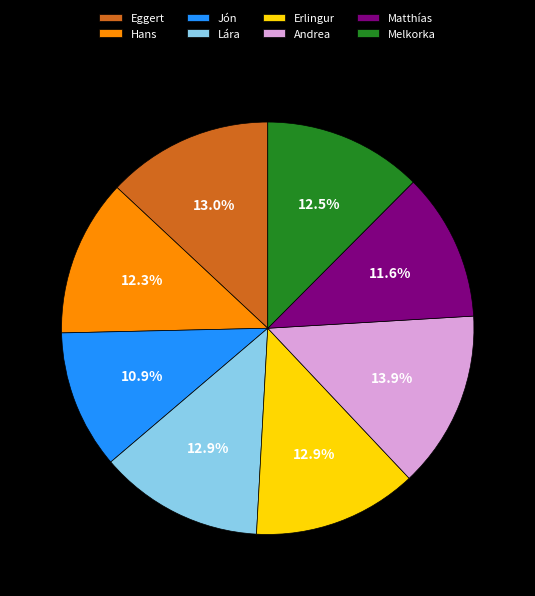

What is the ratio of the value at Erlingur to the value at Lára?

1.0